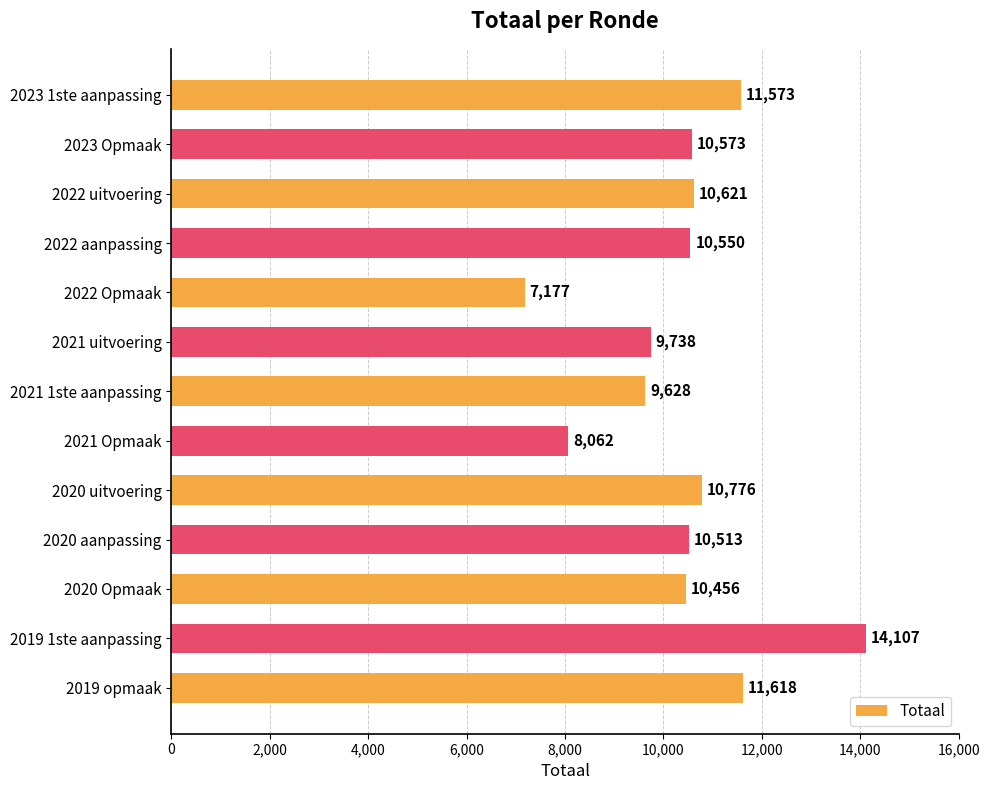

Where is the data nearest to the value 10642?

2022 uitvoering